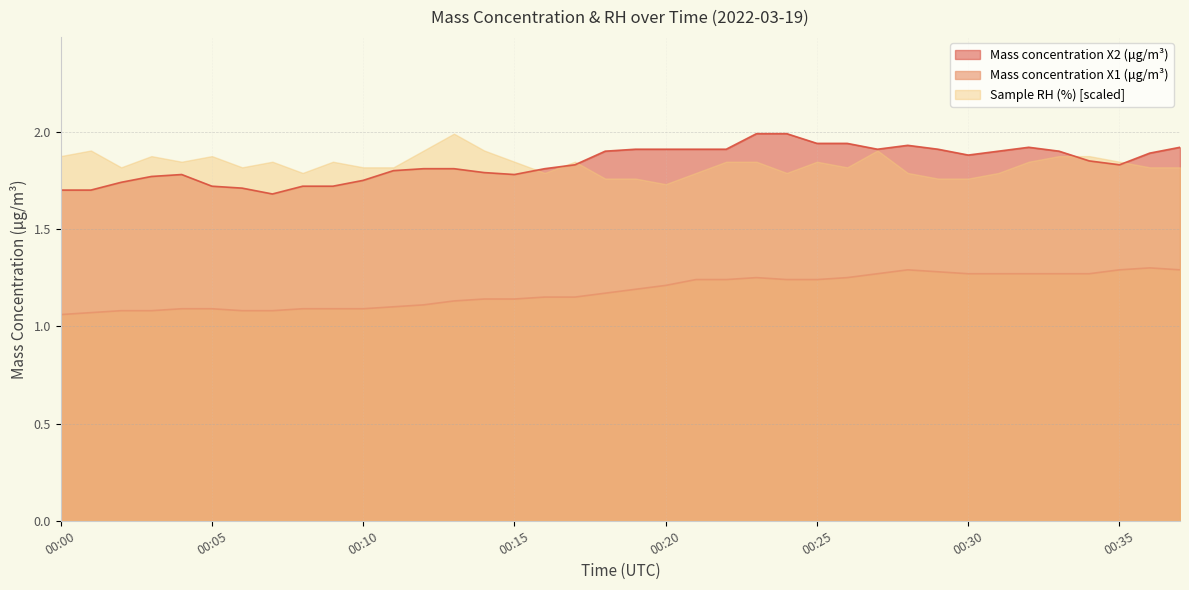

True or false: Mass concentration X1 (μg/m³) and Mass concentration X2 (μg/m³) cross at least once.

False